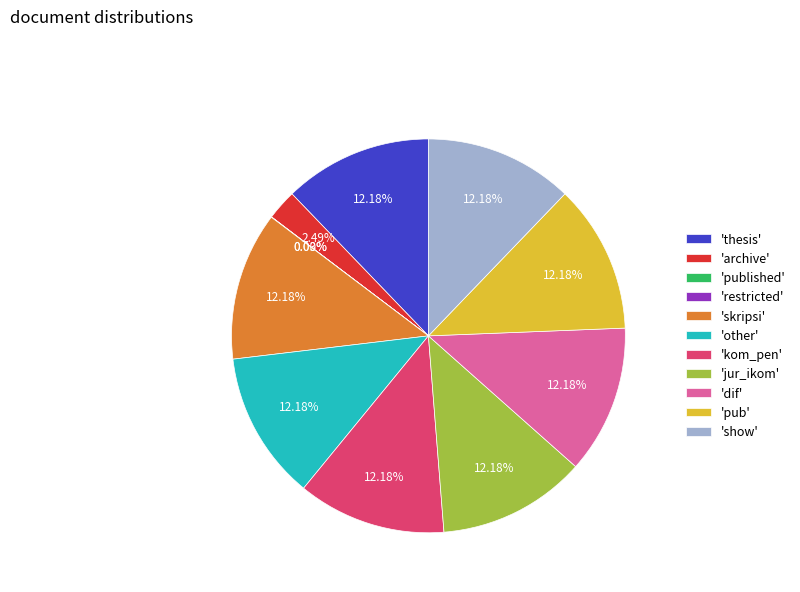

Is there any slice that represents more than half of the pie?

No